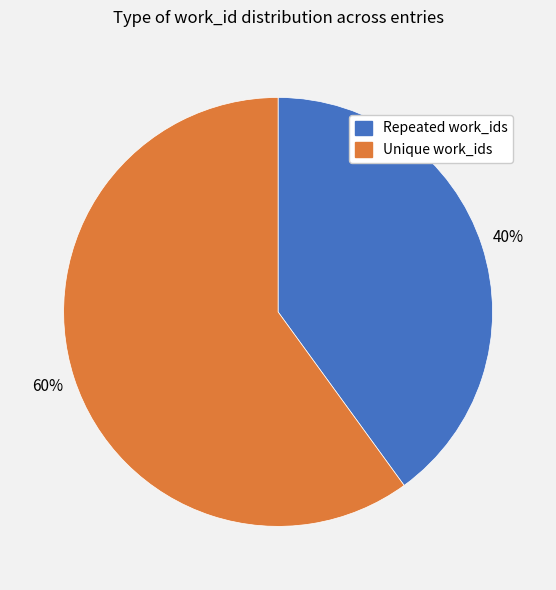

Is Unique work_ids the majority of the pie?

Yes